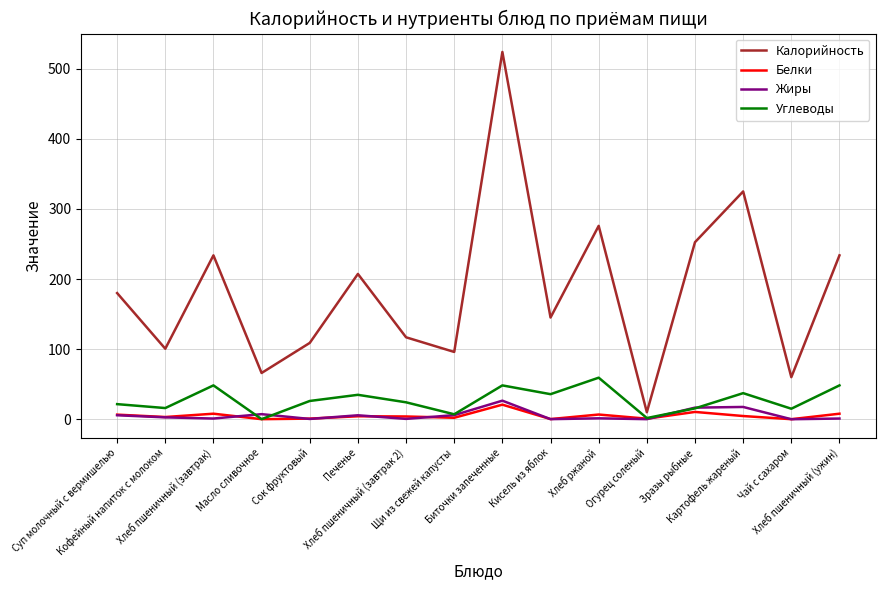

In Жиры, how many points are higher than both neighbors (excluding endpoints)?

5